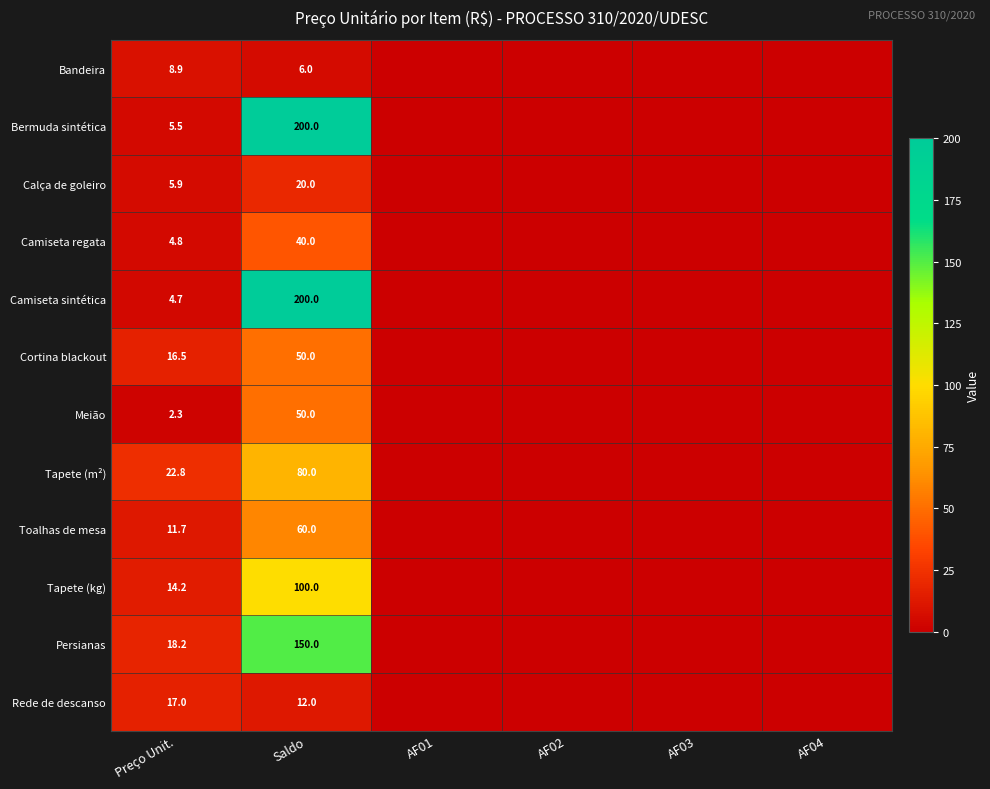

What is the total value across all series at Preço Unit.?

132.5